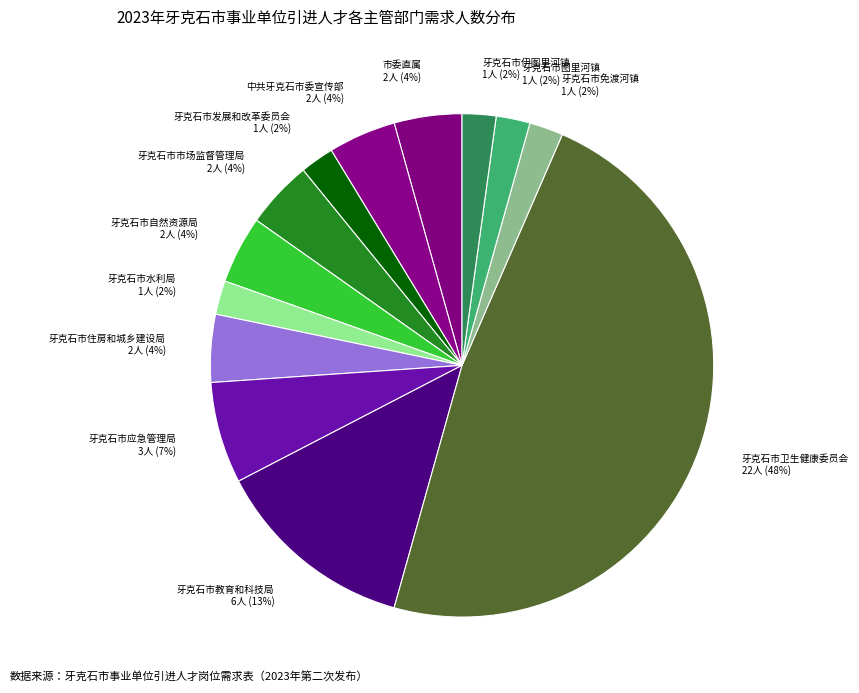

What percentage is the 市委直属 2人 (4%) slice, to the nearest percent?

4%